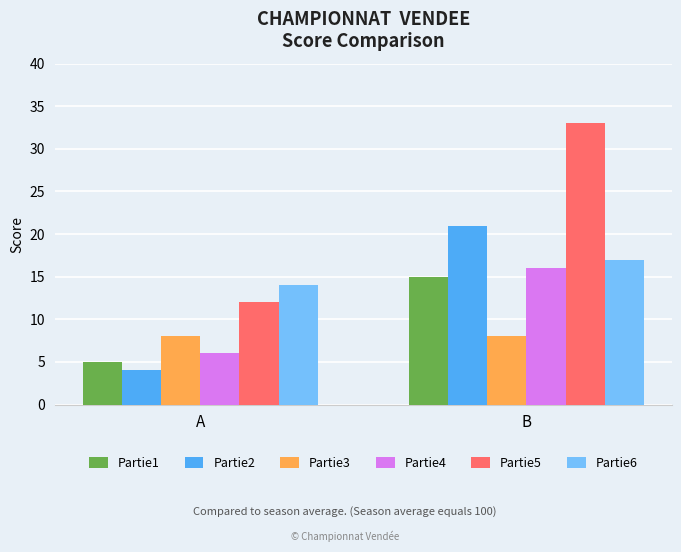

Reading left to right, list all the values displayed in this chart.

Partie1: A=5	B=15
Partie2: A=4	B=21
Partie3: A=8	B=8
Partie4: A=6	B=16
Partie5: A=12	B=33
Partie6: A=14	B=17